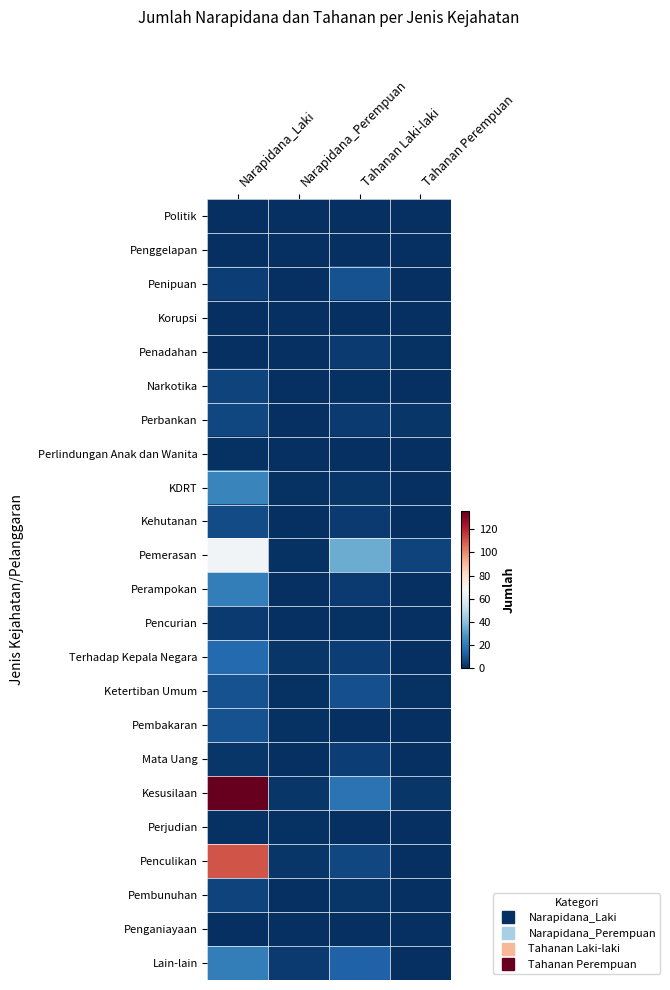

Reading right to left, list all the values displayed in this chart.

Politik: Tahanan Perempuan=0	Tahanan Laki-laki=0	Narapidana_Perempuan=0	Narapidana_Laki=0
Penggelapan: Tahanan Perempuan=0	Tahanan Laki-laki=0	Narapidana_Perempuan=0	Narapidana_Laki=0
Penipuan: Tahanan Perempuan=0	Tahanan Laki-laki=9	Narapidana_Perempuan=0	Narapidana_Laki=4
Korupsi: Tahanan Perempuan=0	Tahanan Laki-laki=0	Narapidana_Perempuan=0	Narapidana_Laki=0
Penadahan: Tahanan Perempuan=1	Tahanan Laki-laki=3	Narapidana_Perempuan=0	Narapidana_Laki=0
Narkotika: Tahanan Perempuan=0	Tahanan Laki-laki=1	Narapidana_Perempuan=0	Narapidana_Laki=5
Perbankan: Tahanan Perempuan=2	Tahanan Laki-laki=3	Narapidana_Perempuan=0	Narapidana_Laki=6
Perlindungan Anak dan Wanita: Tahanan Perempuan=0	Tahanan Laki-laki=0	Narapidana_Perempuan=0	Narapidana_Laki=1
KDRT: Tahanan Perempuan=0	Tahanan Laki-laki=2	Narapidana_Perempuan=1	Narapidana_Laki=23
Kehutanan: Tahanan Perempuan=0	Tahanan Laki-laki=3	Narapidana_Perempuan=0	Narapidana_Laki=7
Pemerasan: Tahanan Perempuan=5	Tahanan Laki-laki=34	Narapidana_Perempuan=1	Narapidana_Laki=66
Perampokan: Tahanan Perempuan=0	Tahanan Laki-laki=3	Narapidana_Perempuan=0	Narapidana_Laki=21
Pencurian: Tahanan Perempuan=0	Tahanan Laki-laki=1	Narapidana_Perempuan=0	Narapidana_Laki=3
Terhadap Kepala Negara: Tahanan Perempuan=0	Tahanan Laki-laki=4	Narapidana_Perempuan=2	Narapidana_Laki=15
Ketertiban Umum: Tahanan Perempuan=1	Tahanan Laki-laki=8	Narapidana_Perempuan=1	Narapidana_Laki=9
Pembakaran: Tahanan Perempuan=0	Tahanan Laki-laki=0	Narapidana_Perempuan=1	Narapidana_Laki=9
Mata Uang: Tahanan Perempuan=0	Tahanan Laki-laki=4	Narapidana_Perempuan=0	Narapidana_Laki=2
Kesusilaan: Tahanan Perempuan=2	Tahanan Laki-laki=18	Narapidana_Perempuan=2	Narapidana_Laki=136
Perjudian: Tahanan Perempuan=0	Tahanan Laki-laki=0	Narapidana_Perempuan=1	Narapidana_Laki=1
Penculikan: Tahanan Perempuan=0	Tahanan Laki-laki=6	Narapidana_Perempuan=2	Narapidana_Laki=111
Pembunuhan: Tahanan Perempuan=0	Tahanan Laki-laki=2	Narapidana_Perempuan=0	Narapidana_Laki=5
Penganiayaan: Tahanan Perempuan=0	Tahanan Laki-laki=0	Narapidana_Perempuan=0	Narapidana_Laki=0
Lain-lain: Tahanan Perempuan=0	Tahanan Laki-laki=13	Narapidana_Perempuan=3	Narapidana_Laki=21